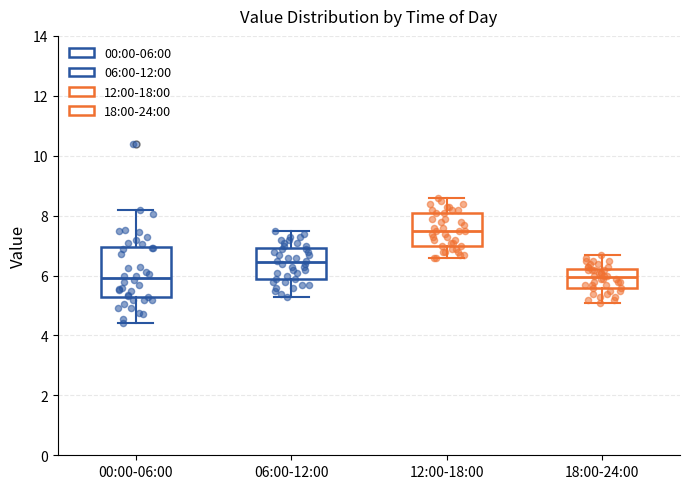

Which box's median line is the highest?

12:00-18:00